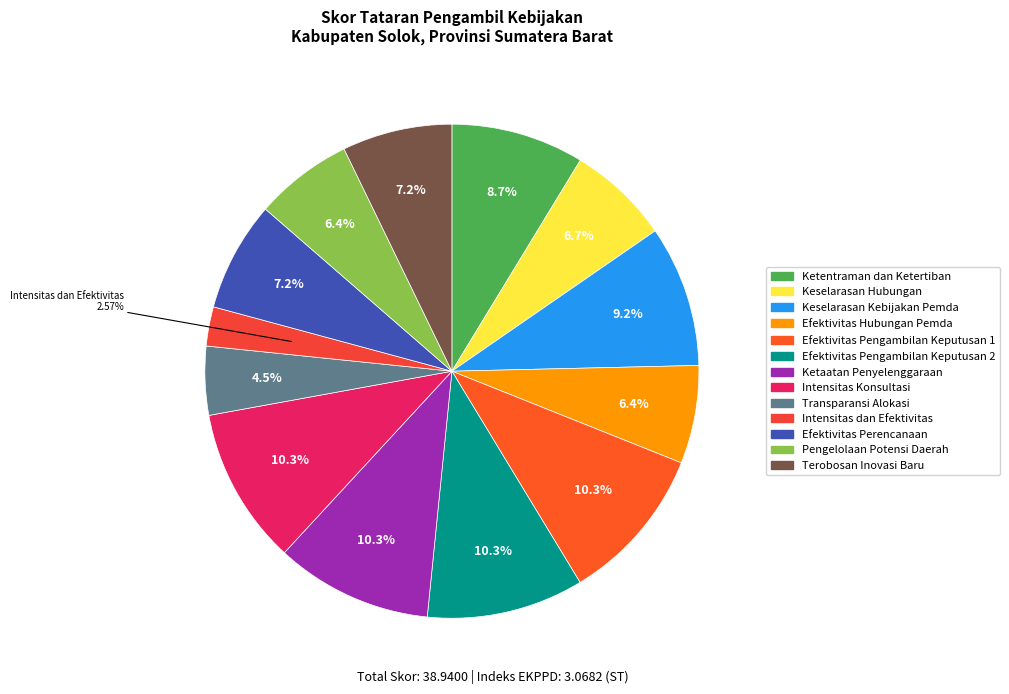

To the nearest percent, what percentage of the pie is Efektivitas Pengambilan Keputusan 2?

10%